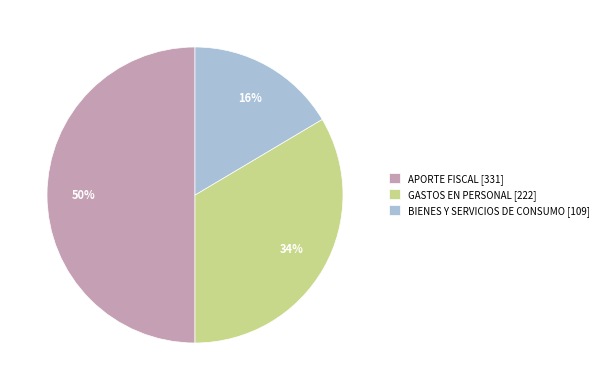

True or false: APORTE FISCAL accounts for 42% of the total.

False